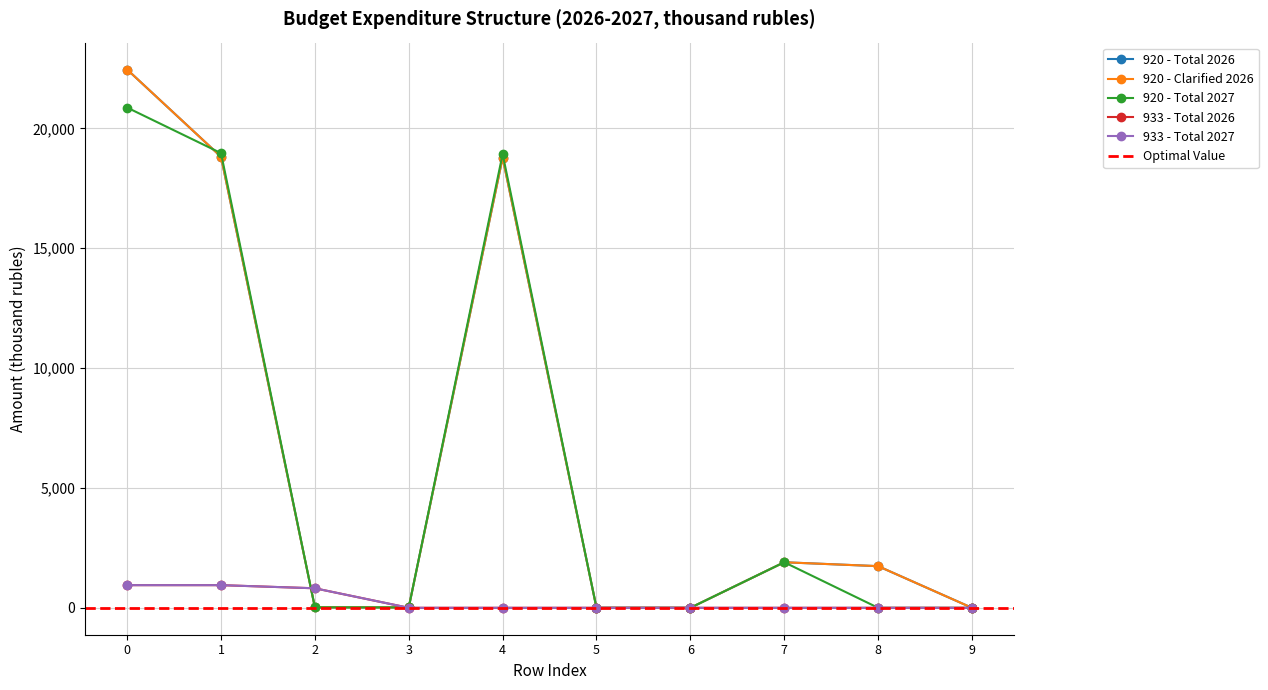

Where do 920 - Clarified 2026 and 933 - Total 2026 first cross each other?

1 and 2